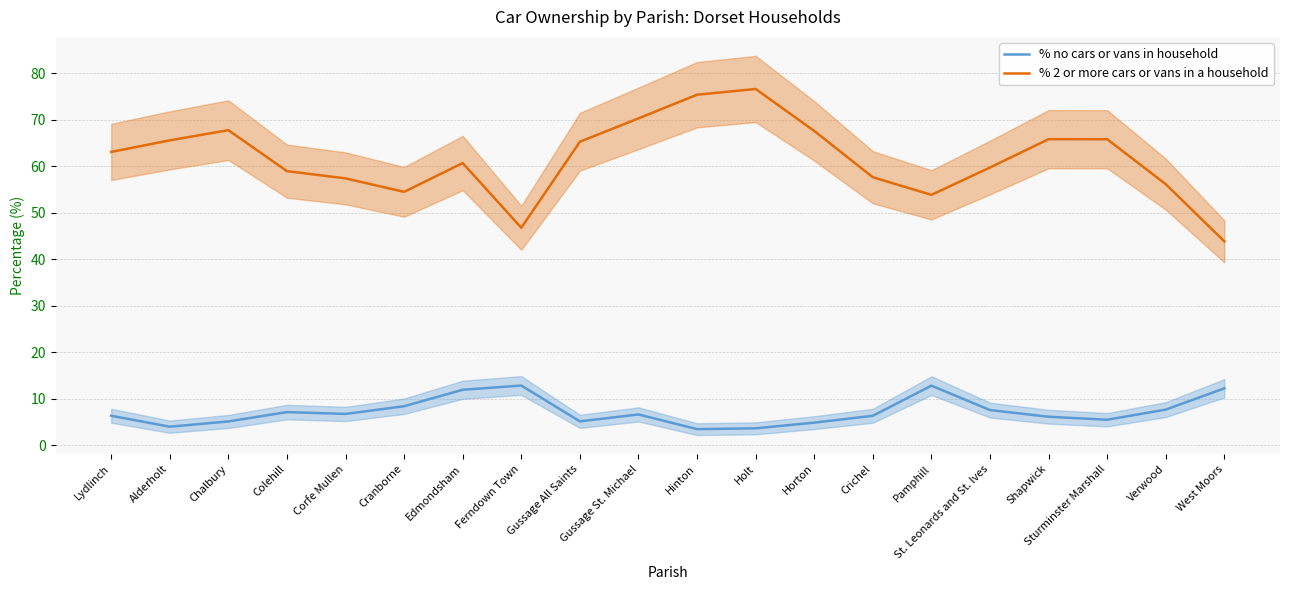

Is it true that % no cars or vans in household equals 3.6 at Holt?

True